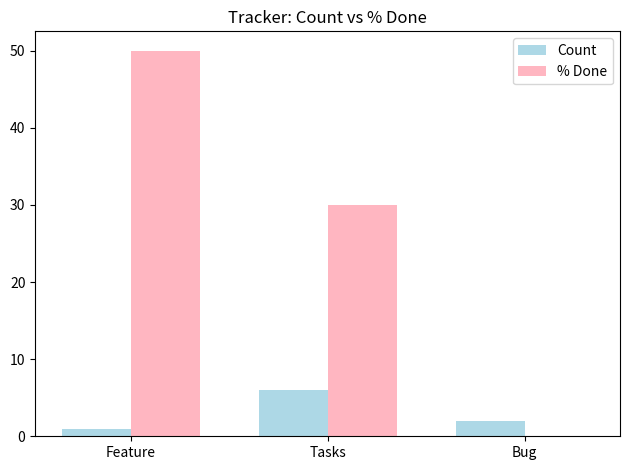

How many categories are shown in the chart?

3